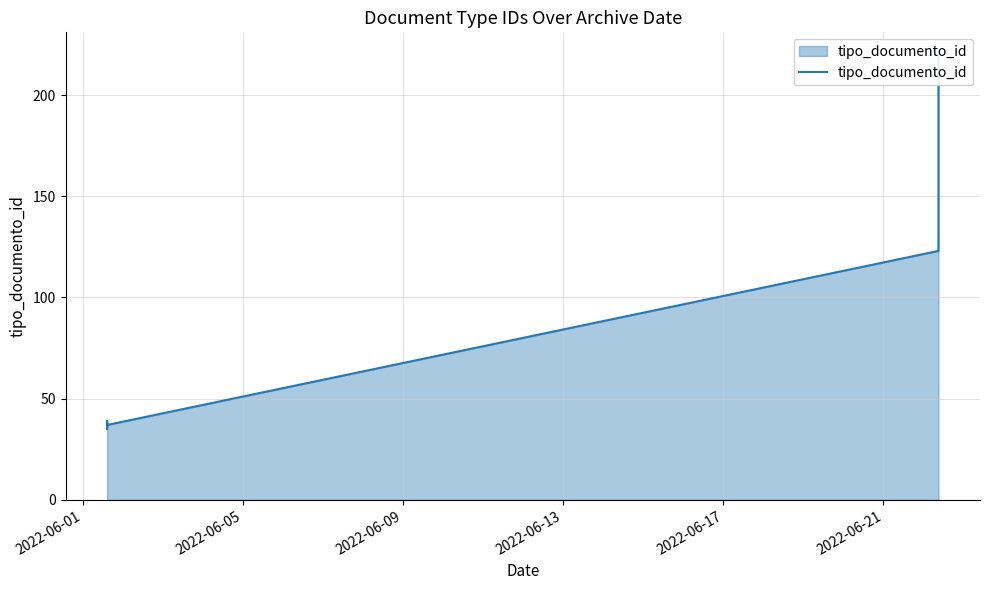

How many interior local valleys (lower than both neighbors) does the data have?

2